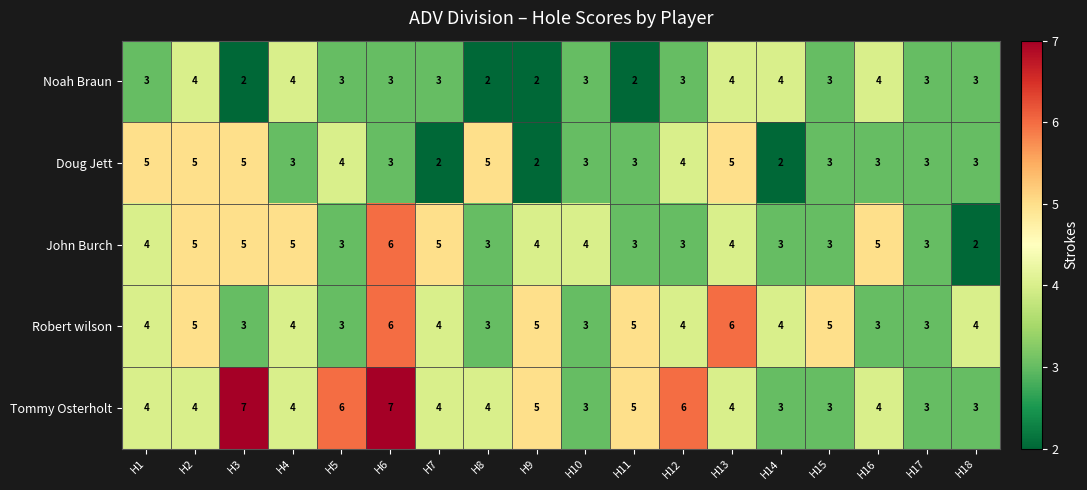

What is the highest value of the John Burch series?

6